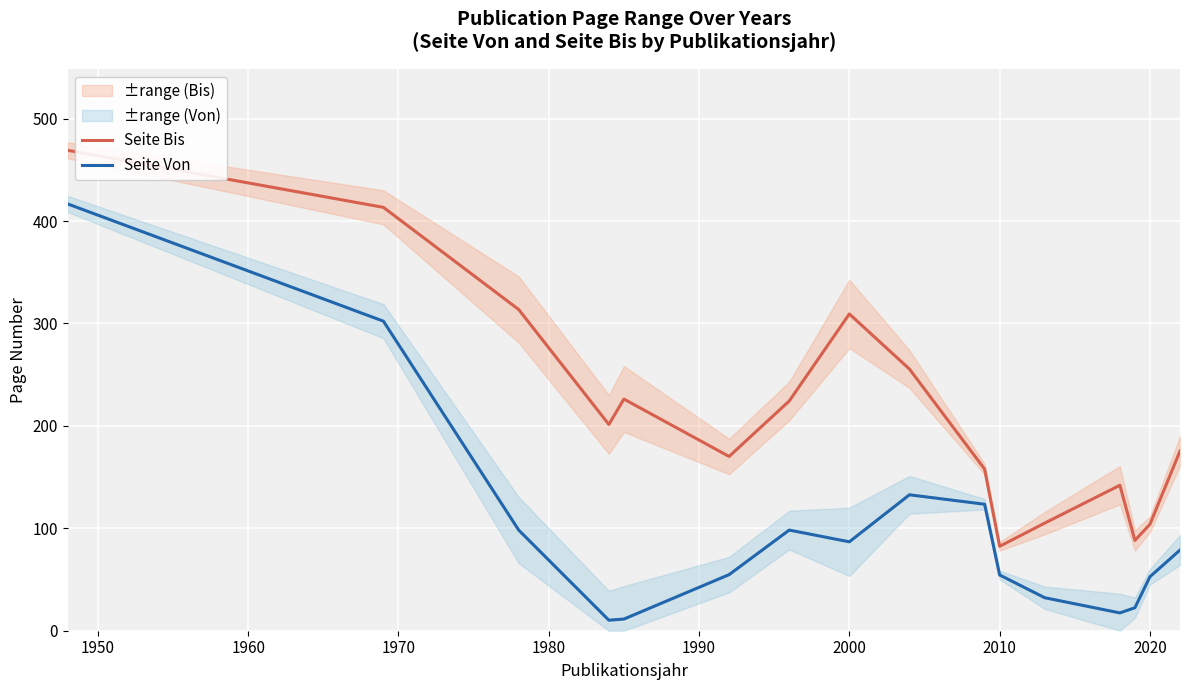

True or false: Seite Bis and Seite Von intersect in this chart.

False